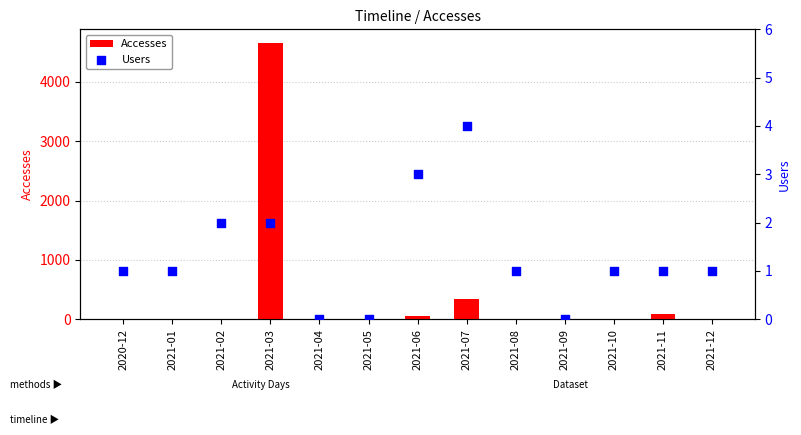

At how many categories does at least one series exceed 3137?

1